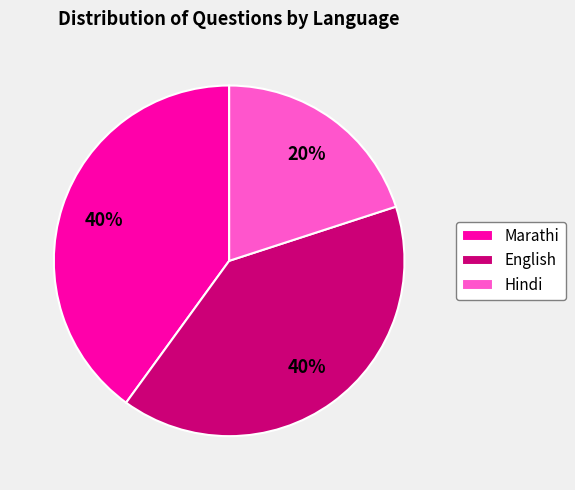

What is the smallest slice in the pie chart?

Hindi